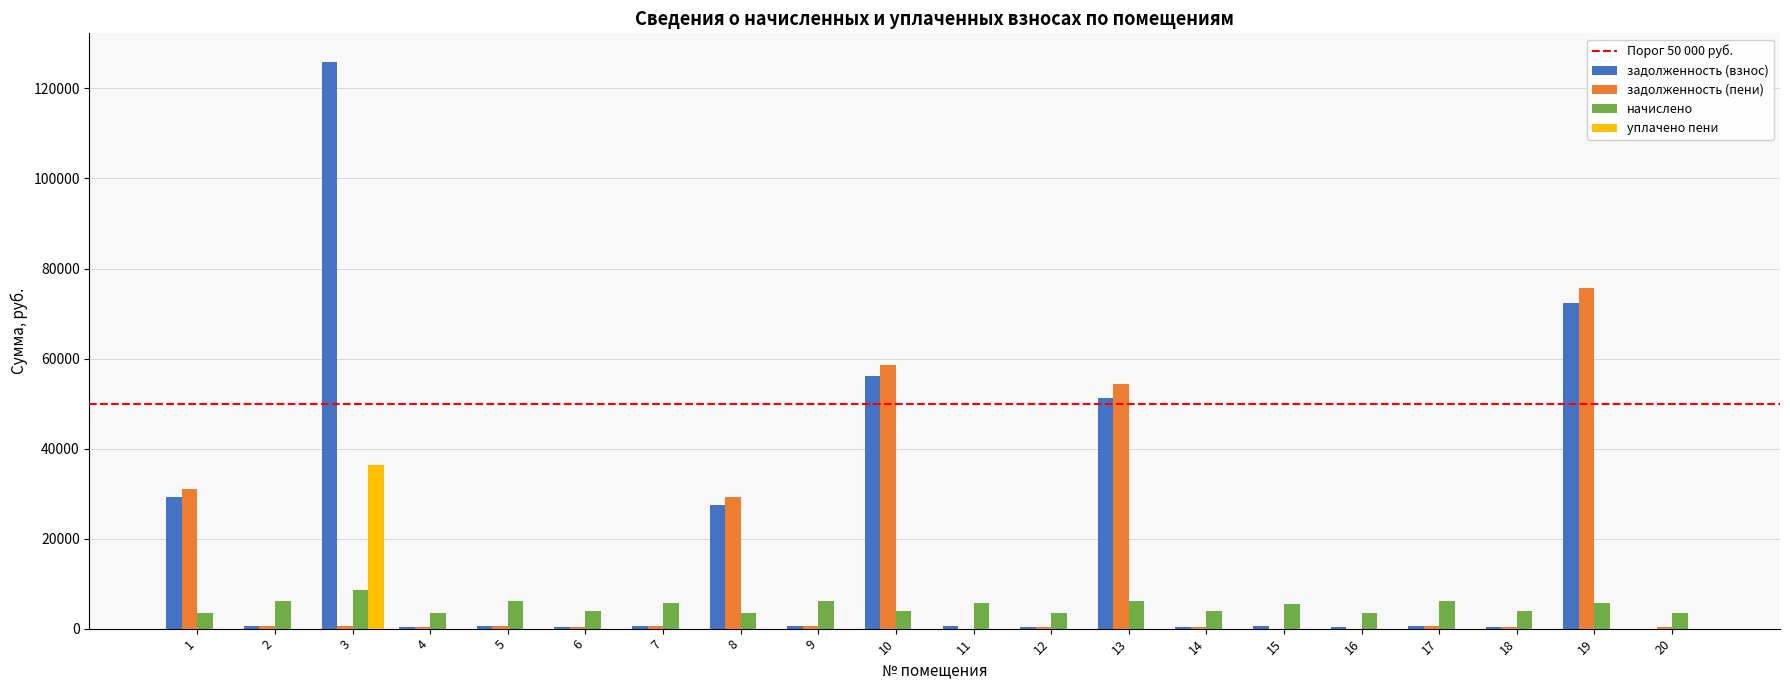

What is the highest value of the начислено series?

8582.5